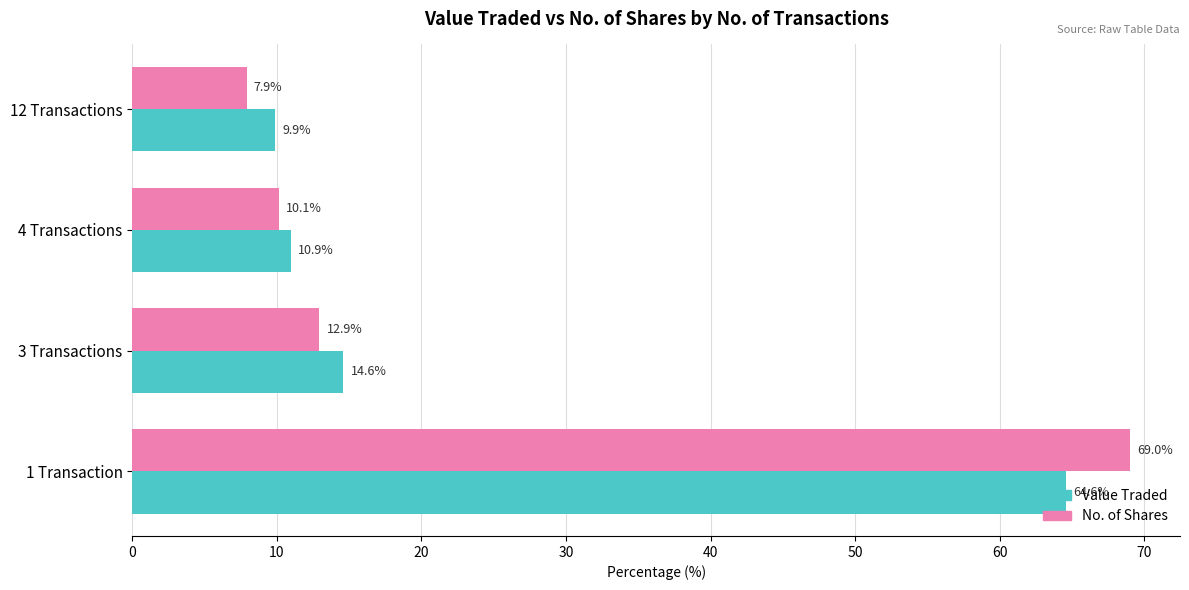

Is it true that No. of Shares equals 32.4 at 1 Transaction?

False